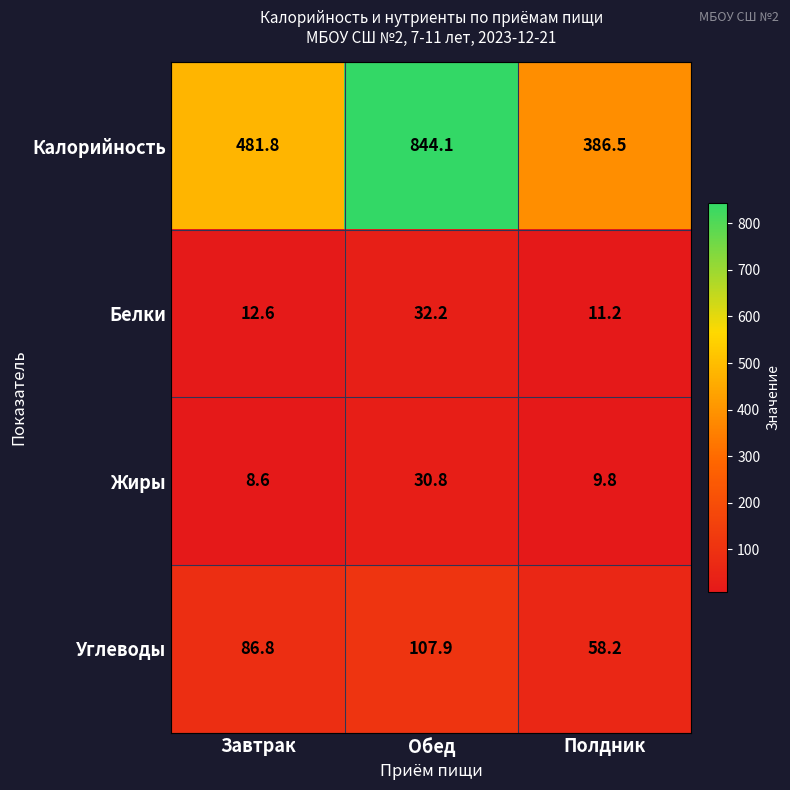

Which series changed the most between Обед and Полдник?

Калорийность